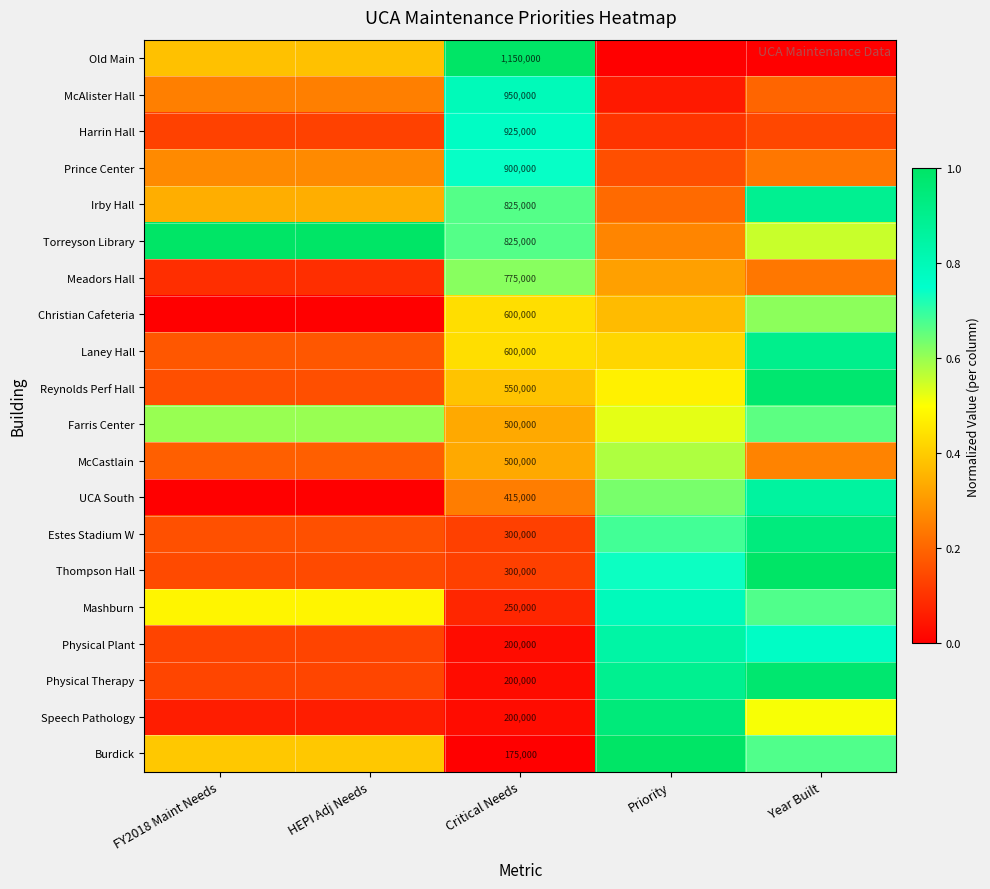

What is the difference between the maximum and minimum values in the Christian Cafeteria series?

0.6